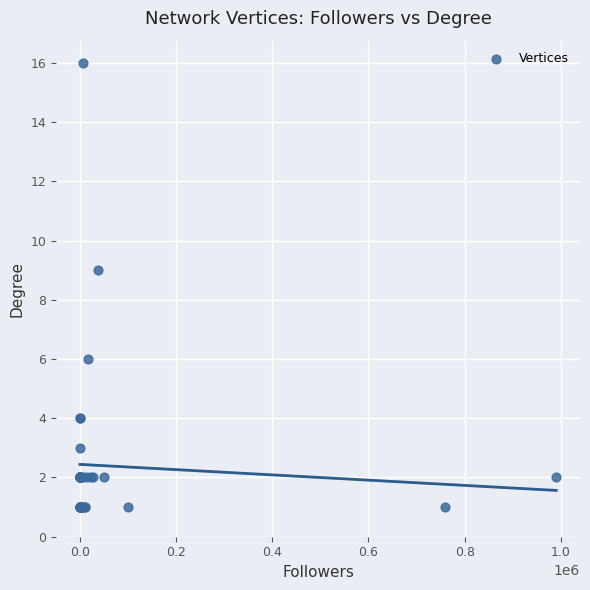

What Y value in the scatter plot is closest to 8?

9